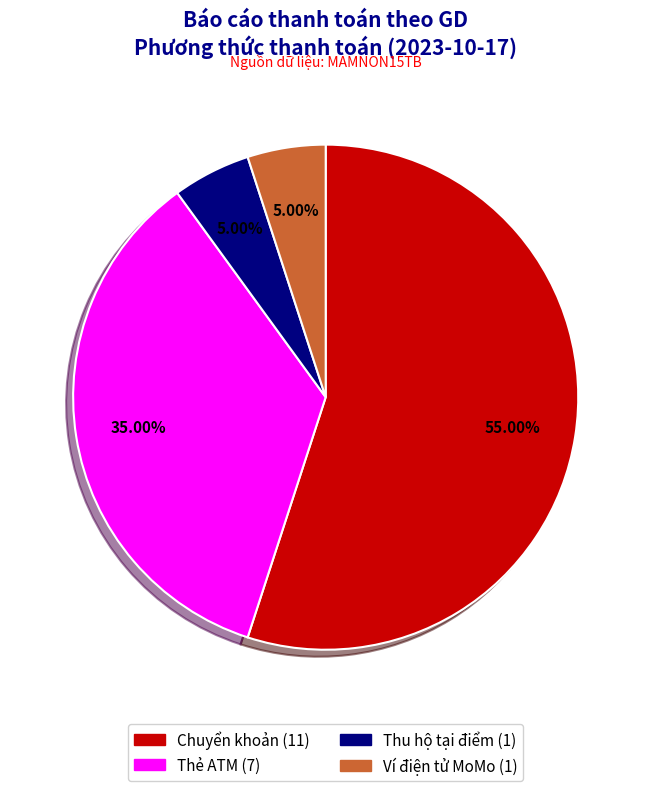

Approximately how many times larger is the value at Chuyển khoản compared to Thu hộ tại điểm?

11.0